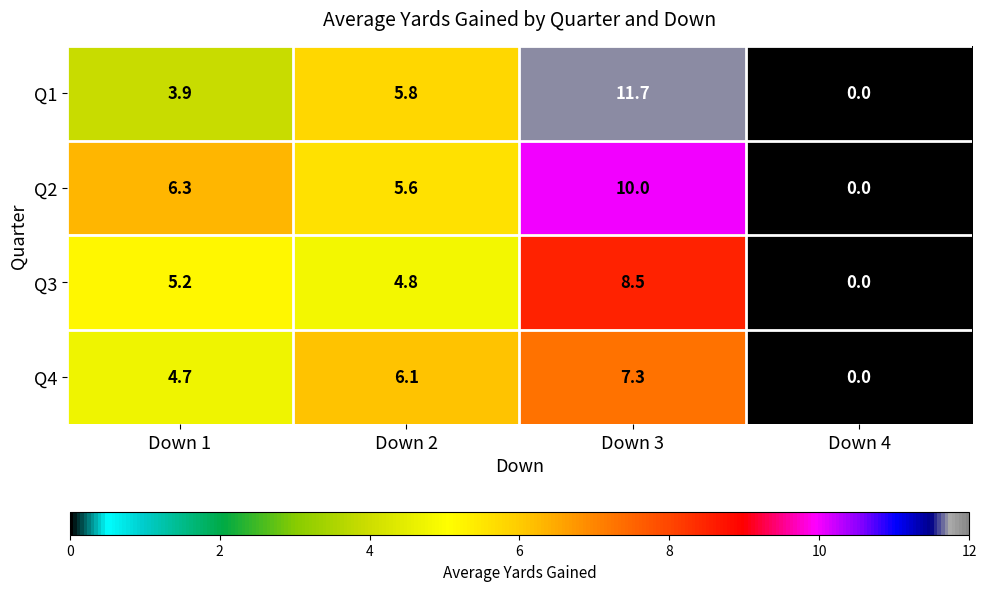

Is it true that Q1 equals 8.0 at Down 2?

False